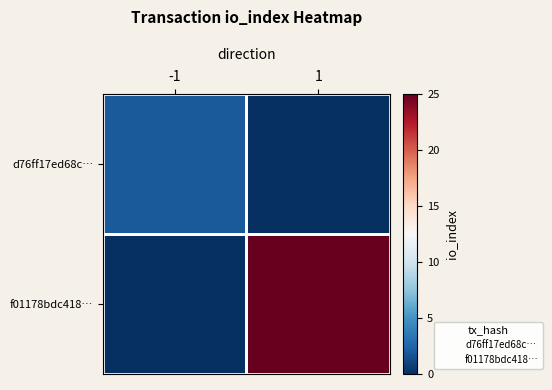

Reading left to right, extract all data points from this chart.

d76ff17ed68c…: -1=2	1=0
f01178bdc418…: -1=0	1=25